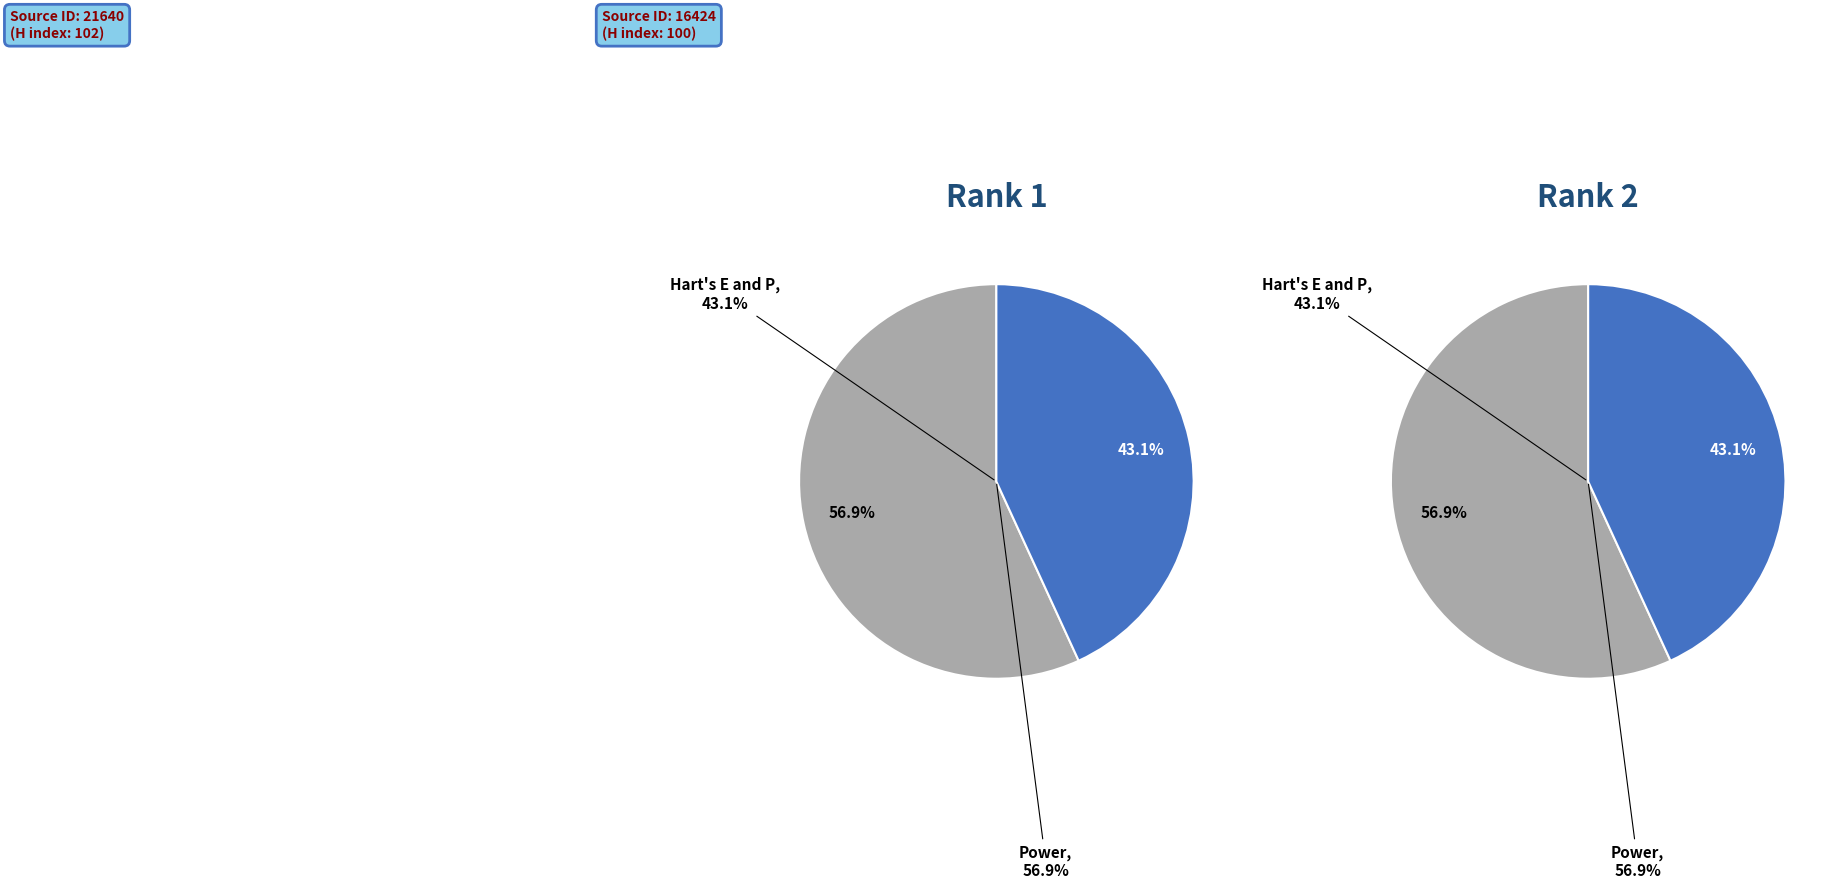

Which category has the biggest portion of the pie?

Power (Rank 1)